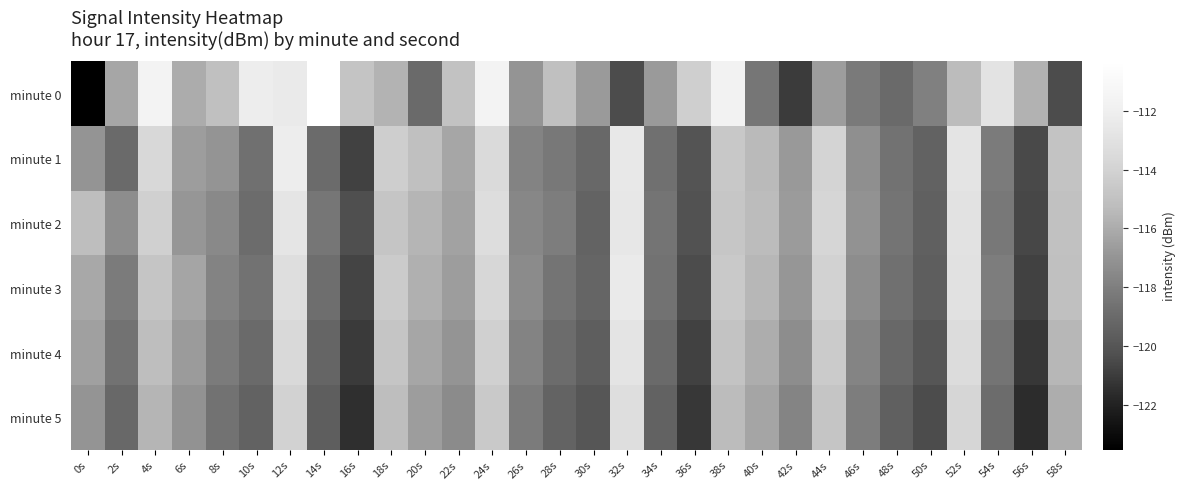

Which series has the largest total across all categories?

minute 0